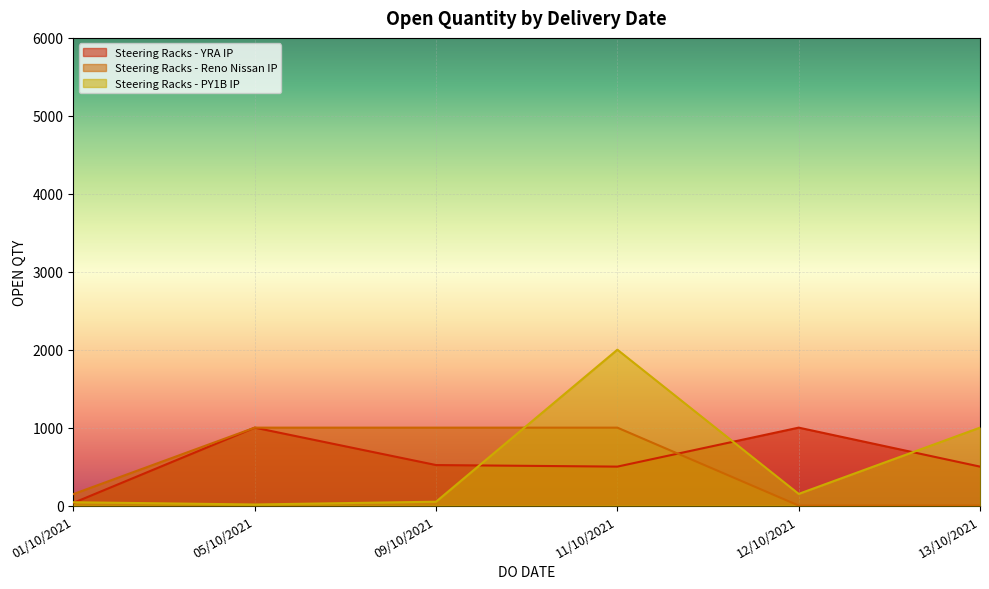

Reading left to right, transcribe all the data shown in this chart.

Steering Racks - YRA IP: 01/10/2021=35	05/10/2021=1000	09/10/2021=520	11/10/2021=500	12/10/2021=1000	13/10/2021=500
Steering Racks - Reno Nissan IP: 01/10/2021=148	05/10/2021=1000	09/10/2021=1000	11/10/2021=1000	12/10/2021=0	13/10/2021=0
Steering Racks - PY1B IP: 01/10/2021=43	05/10/2021=14	09/10/2021=50	11/10/2021=2000	12/10/2021=150	13/10/2021=1000